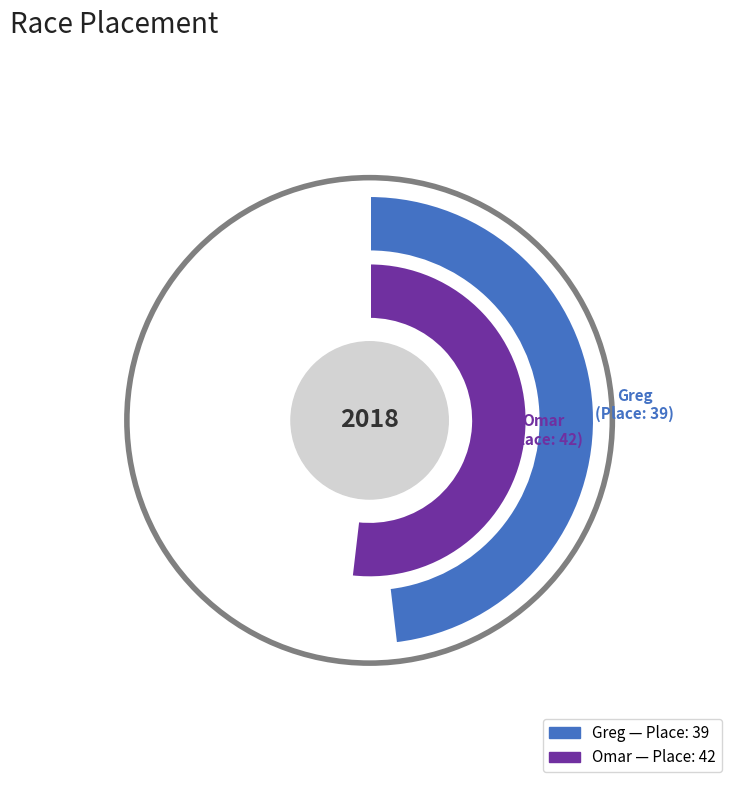

To the nearest percent, what is the difference between the Greg and Omar slice percentages?

4%